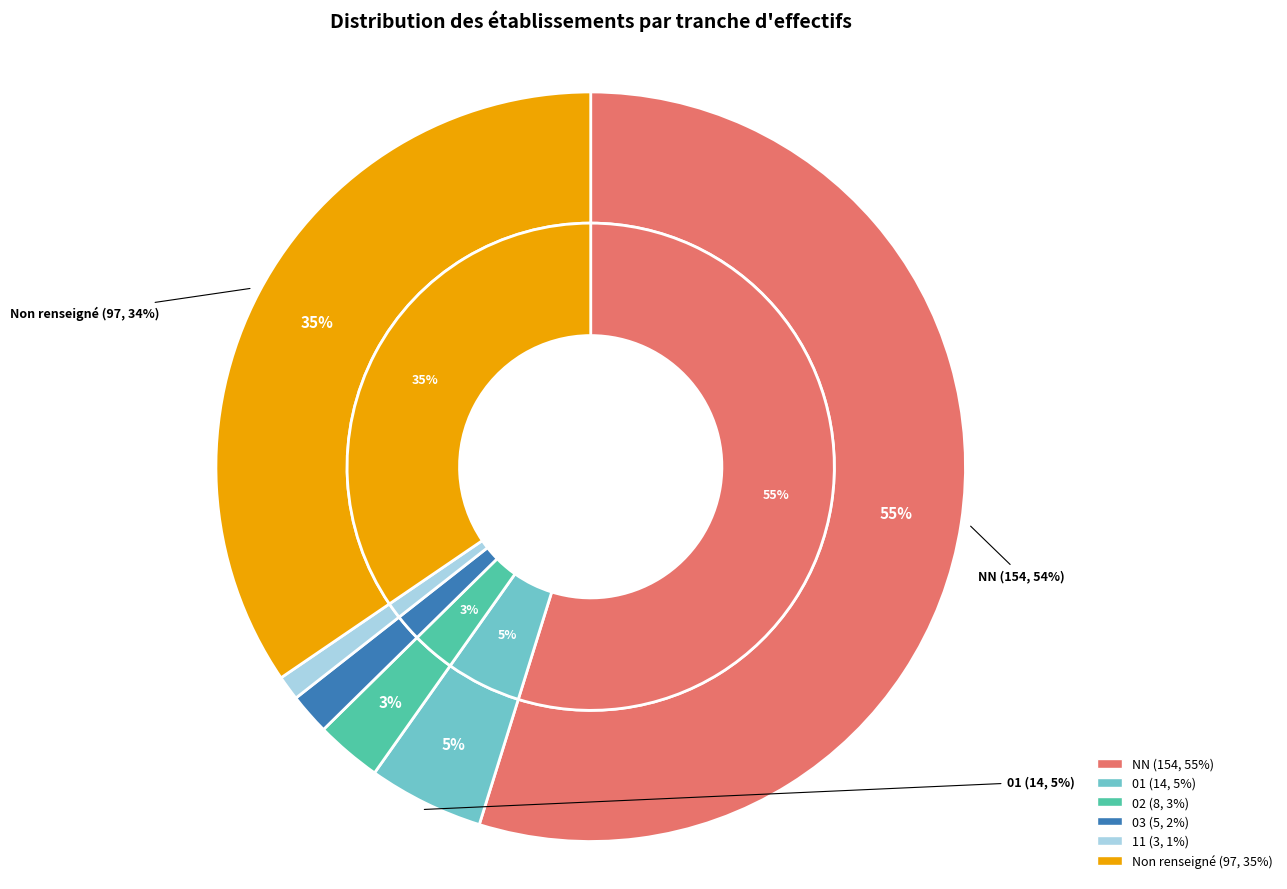

To the nearest percent, what is the difference between the largest and smallest slice percentages?

54%